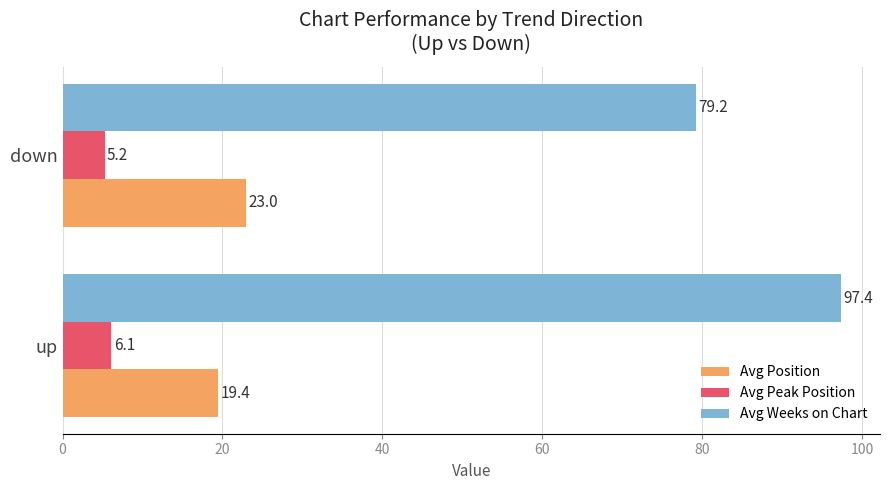

What is the highest value of the Avg Weeks on Chart series?

97.4